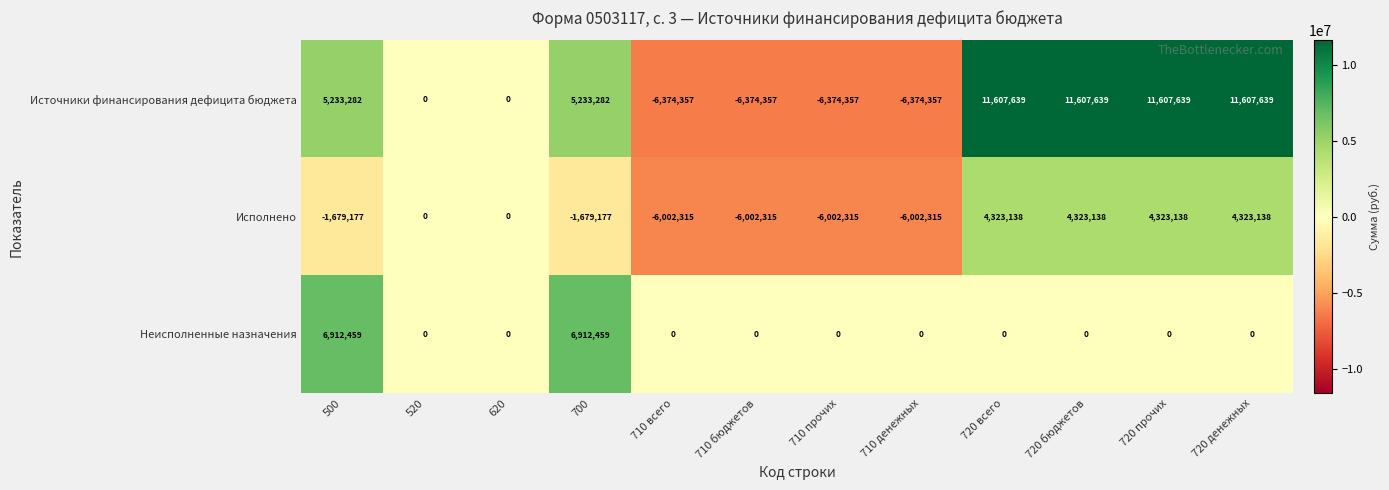

What is the spread (max minus min) of values at 720 всего?

11607639